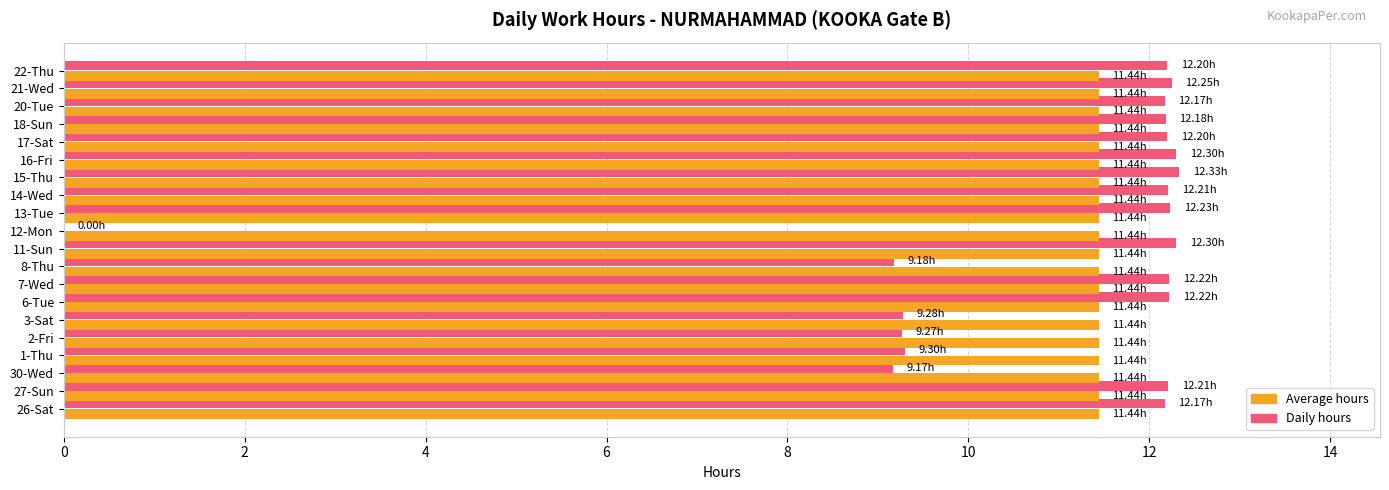

What is the total value across all series at 3-Sat?

20.7